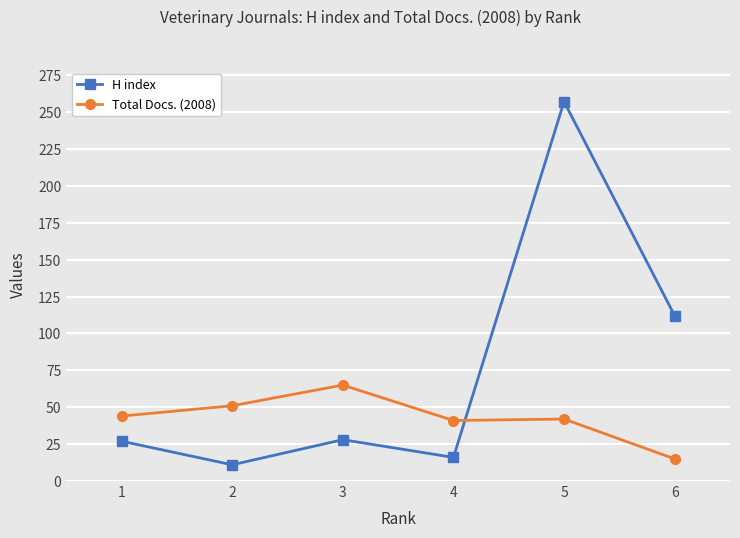

At which category does Total Docs. (2008) reach its first local peak?

3